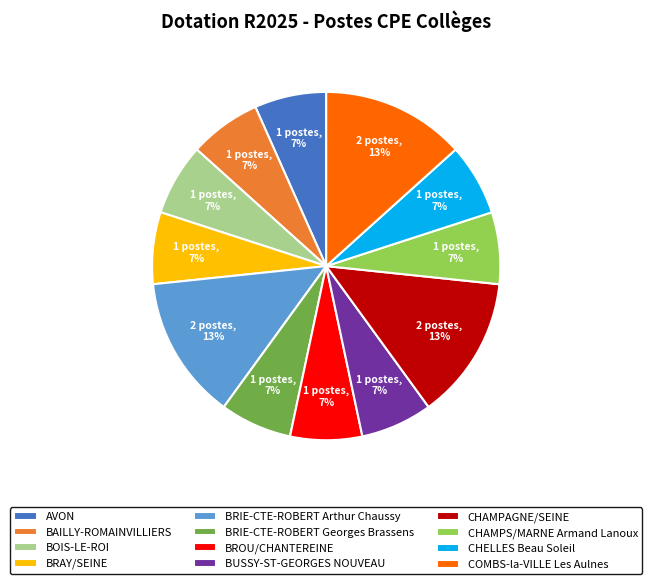

Count the number of slices in the pie.

12